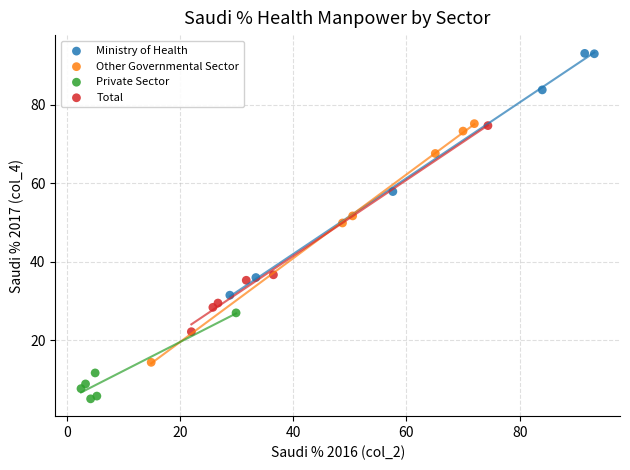

Which series contains the highest Y value?

Ministry of Health